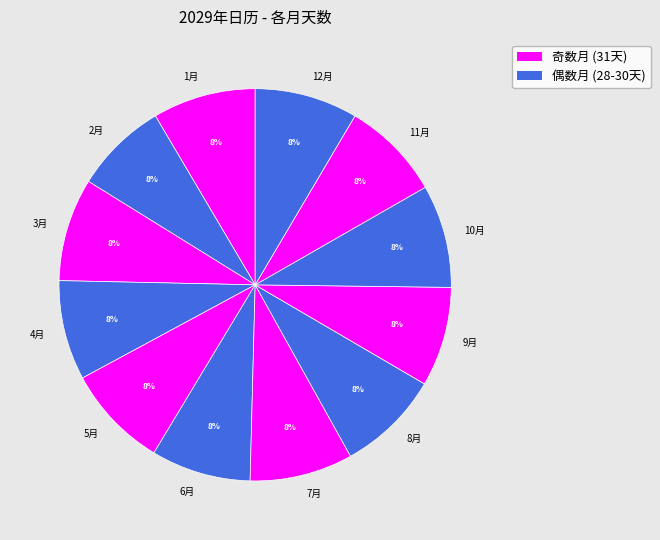

To the nearest percent, what percentage of the pie is 8月?

8%